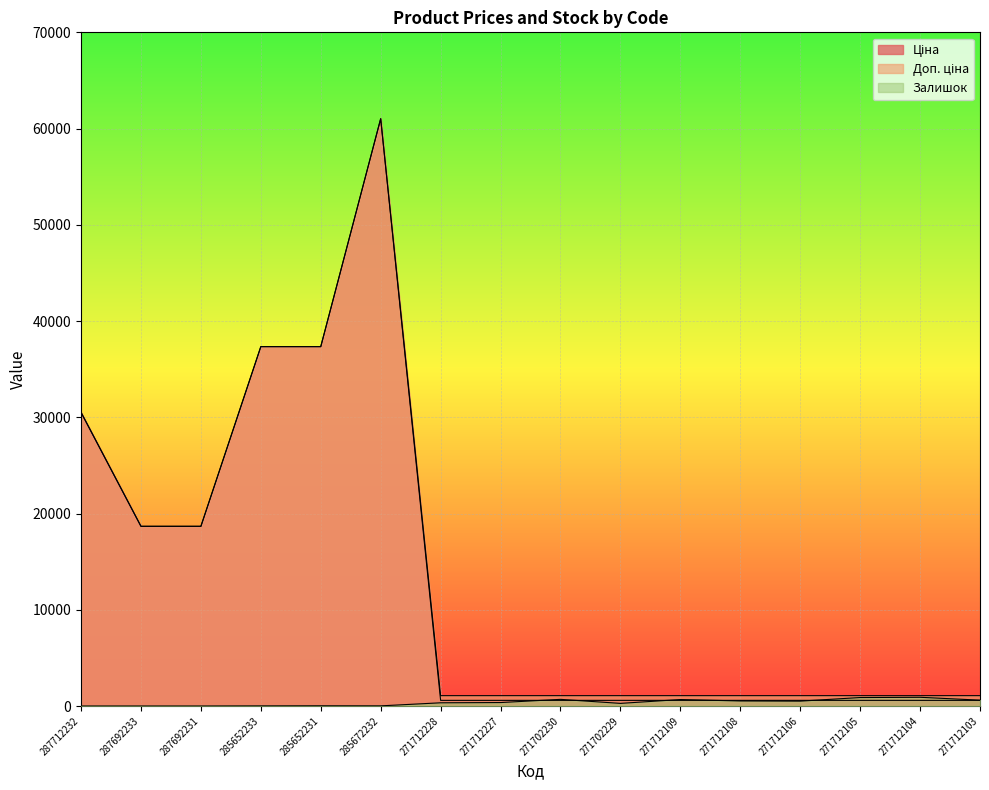

What is the label of the 12th point from the right?

285652231